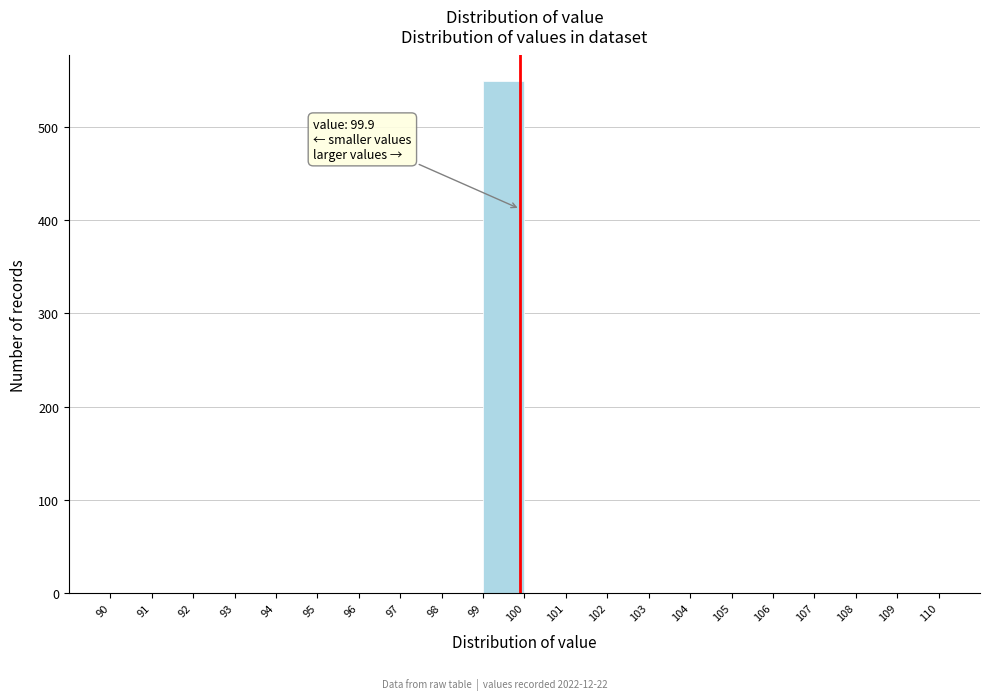

Which range on the x-axis has the tallest bar?

99 to 100